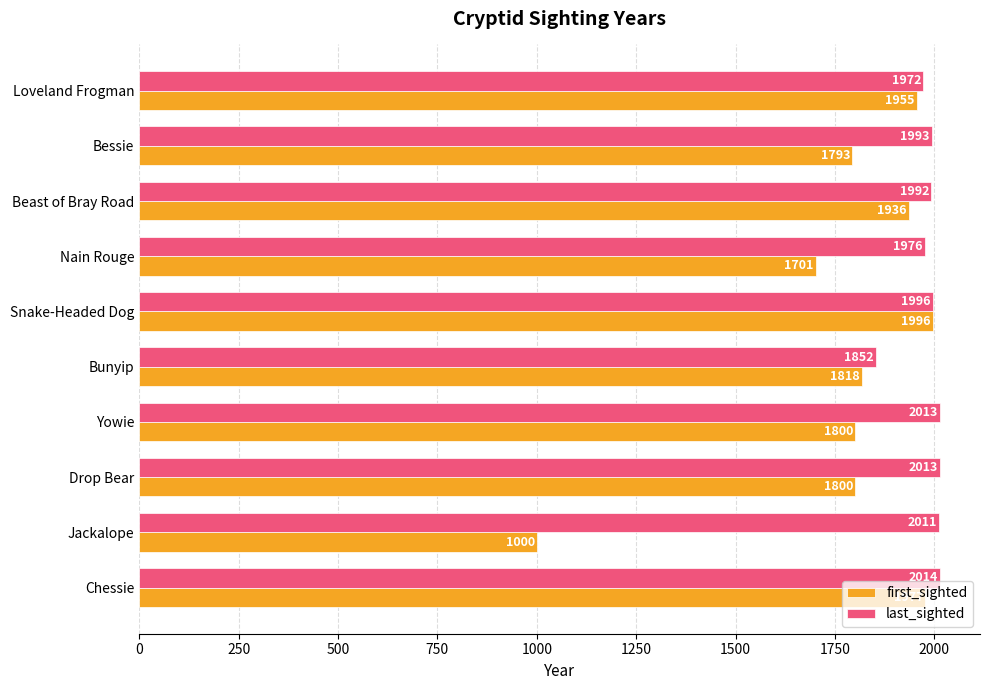

Rank the series by their average value, from highest to lowest.

last_sighted, first_sighted